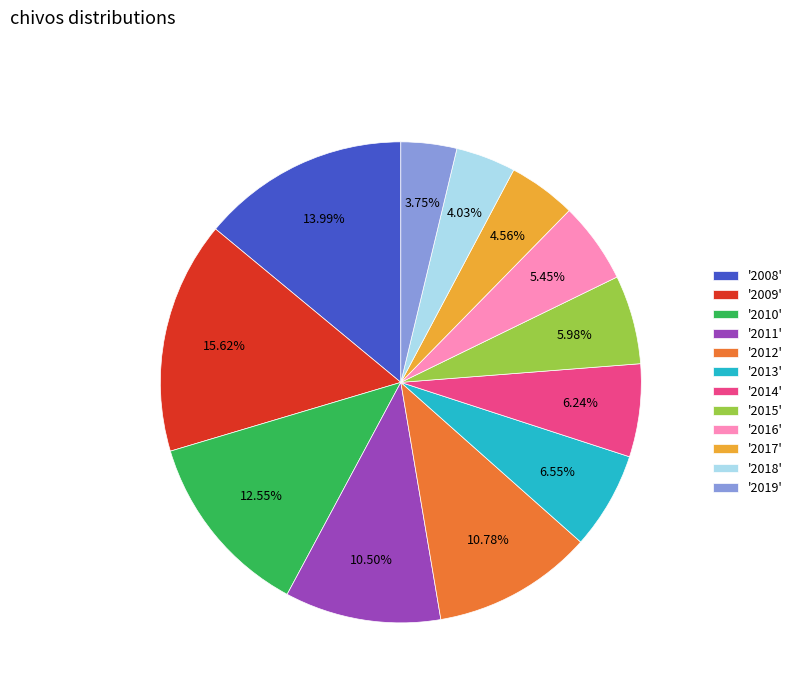

How many segments does this pie chart have?

12